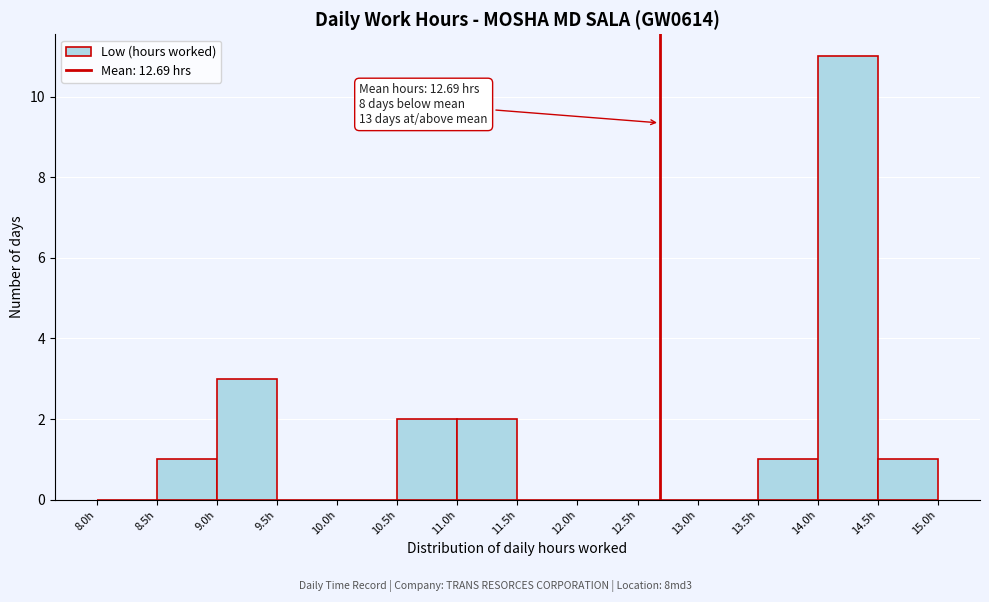

Over which range of the x-axis is the bar tallest?

14.0 to 14.5